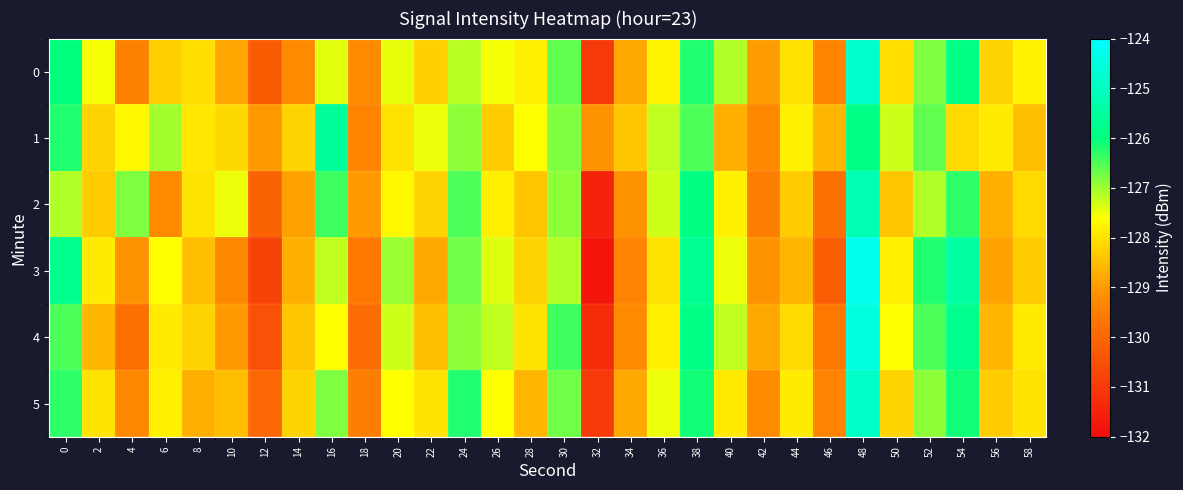

At how many categories does at least one series exceed -128?

23